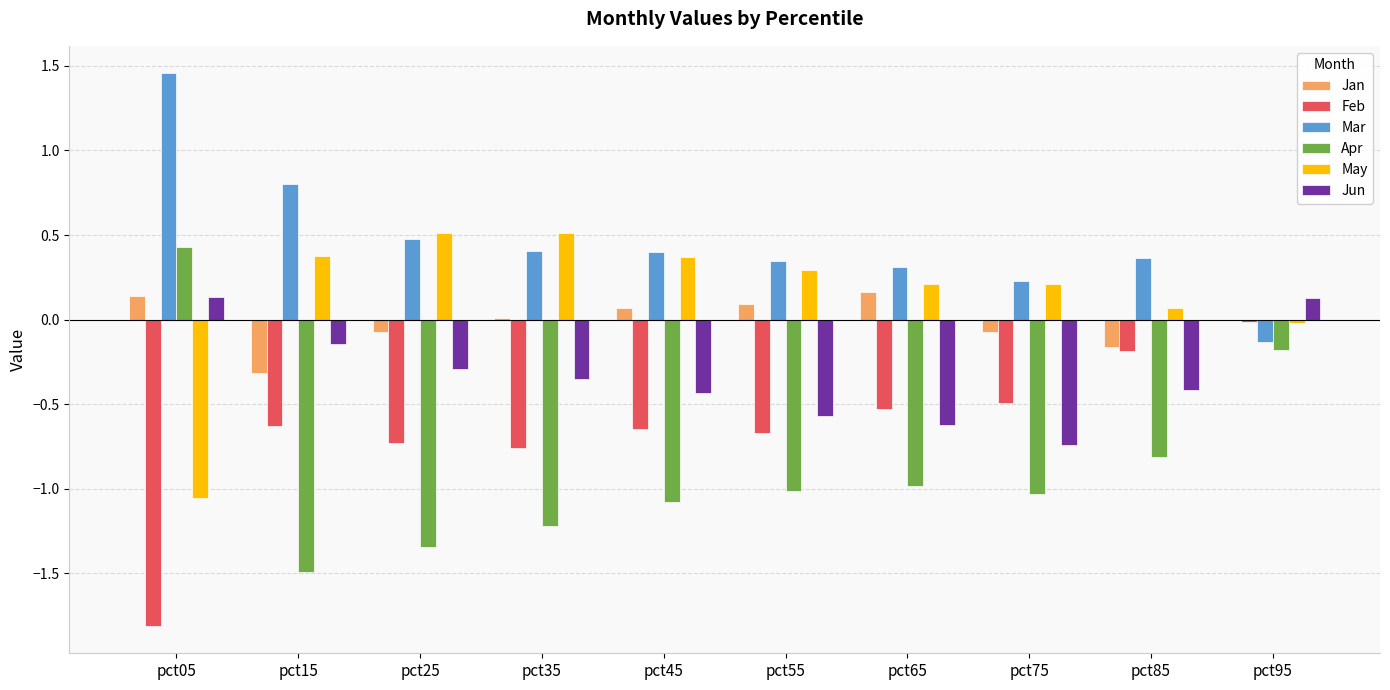

Where does the Apr series first go above -1?

pct05